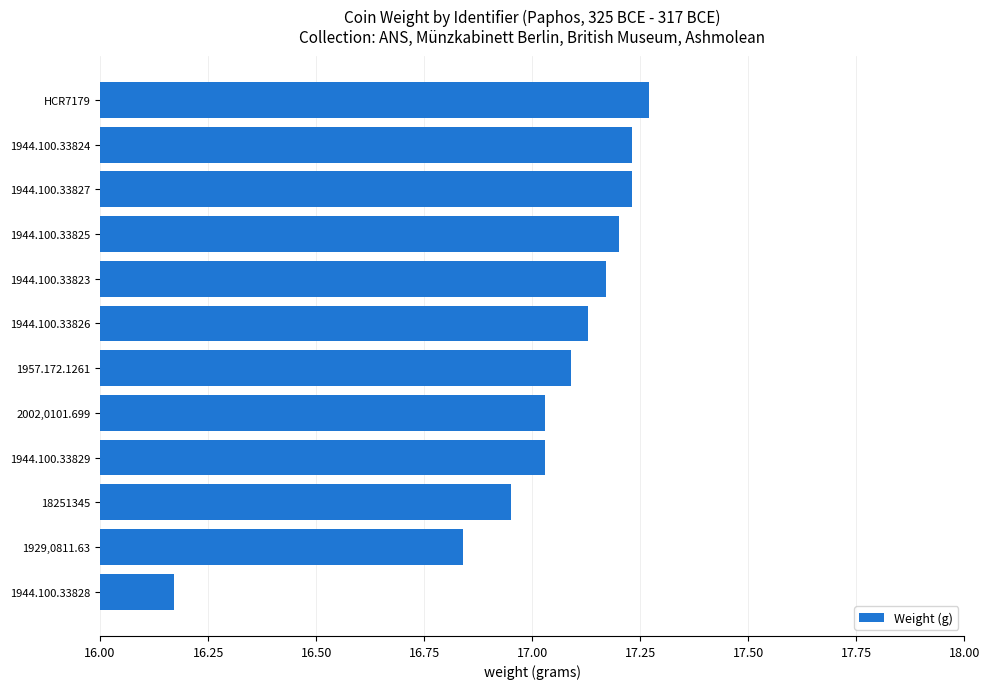

At which label is the value closest to 16?

1944.100.33828